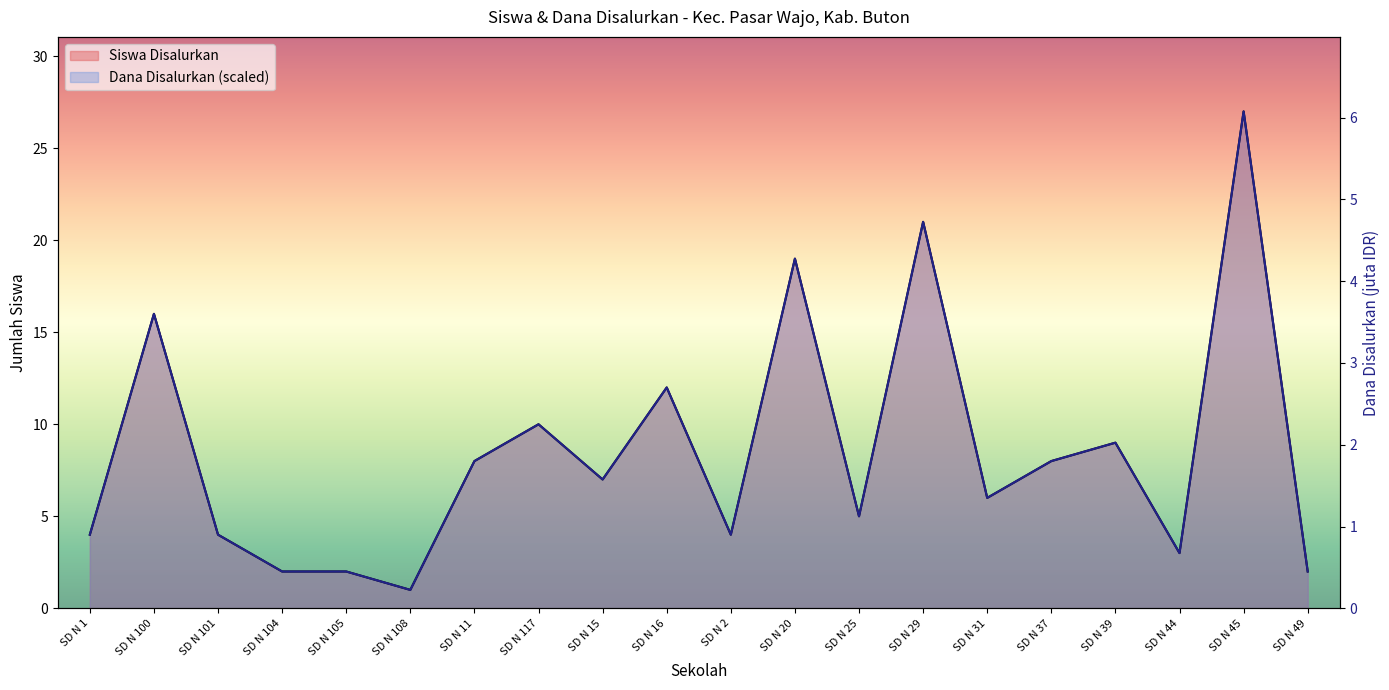

Is it true that Dana Disalurkan equals 1.3 at SD N 49?

False